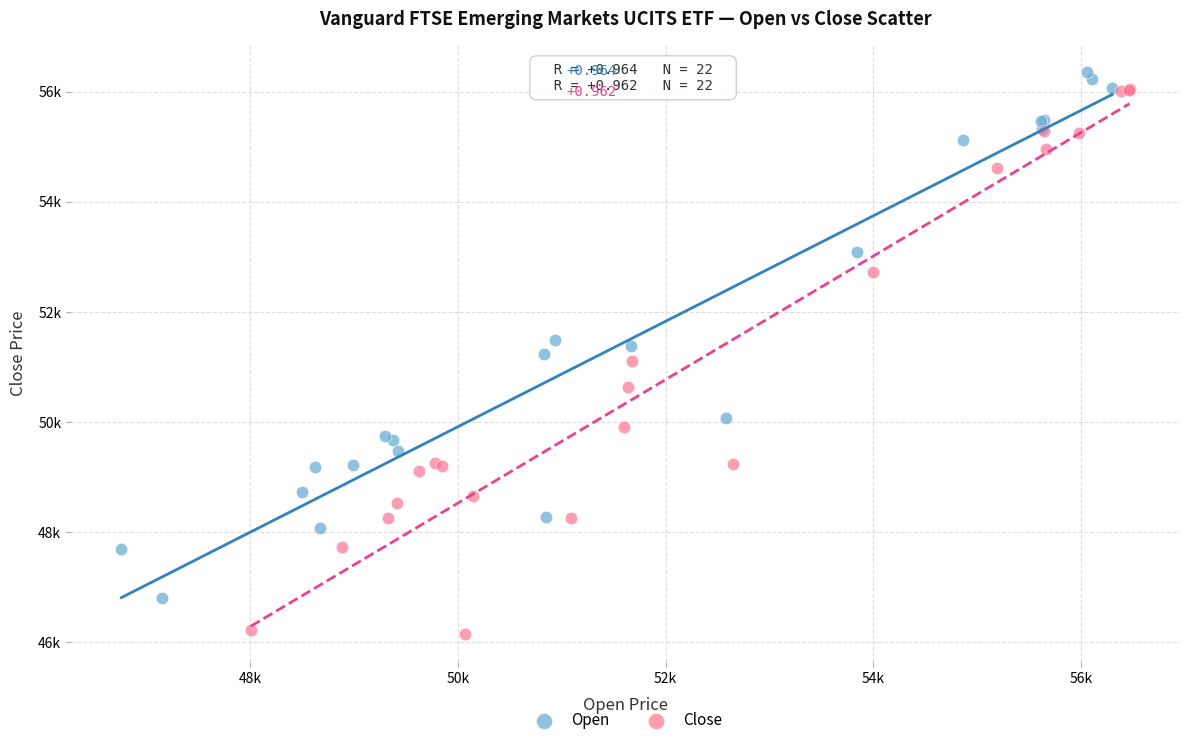

Which series has the largest Y range (max minus min)?

Close